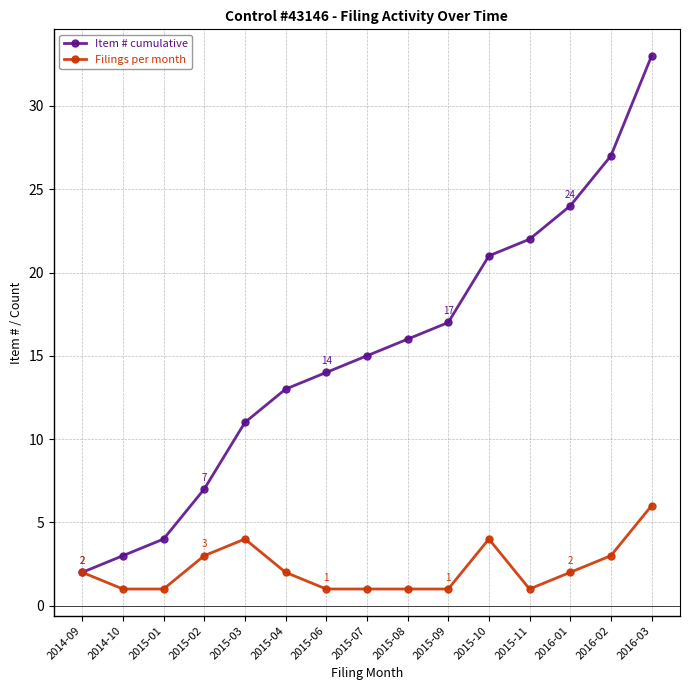

Reading right to left, extract all data points from this chart.

Item # cumulative: 2016-03=33	2016-02=27	2016-01=24	2015-11=22	2015-10=21	2015-09=17	2015-08=16	2015-07=15	2015-06=14	2015-04=13	2015-03=11	2015-02=7	2015-01=4	2014-10=3	2014-09=2
Filings per month: 2016-03=6	2016-02=3	2016-01=2	2015-11=1	2015-10=4	2015-09=1	2015-08=1	2015-07=1	2015-06=1	2015-04=2	2015-03=4	2015-02=3	2015-01=1	2014-10=1	2014-09=2